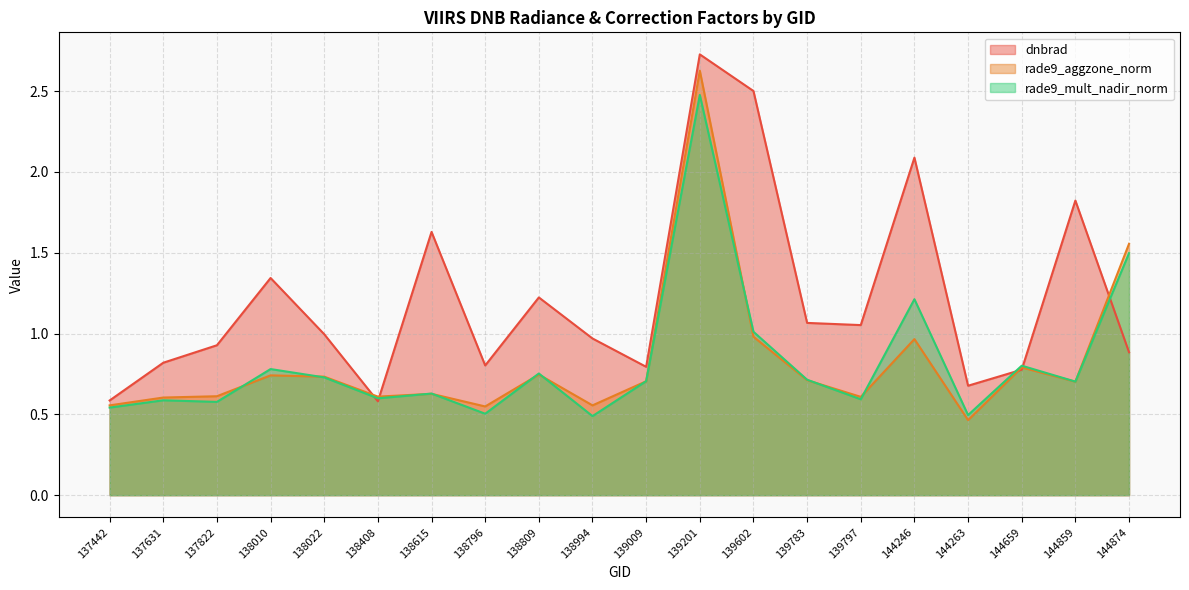

The dnbrad series shows 0.9 at 138615. True or false?

False